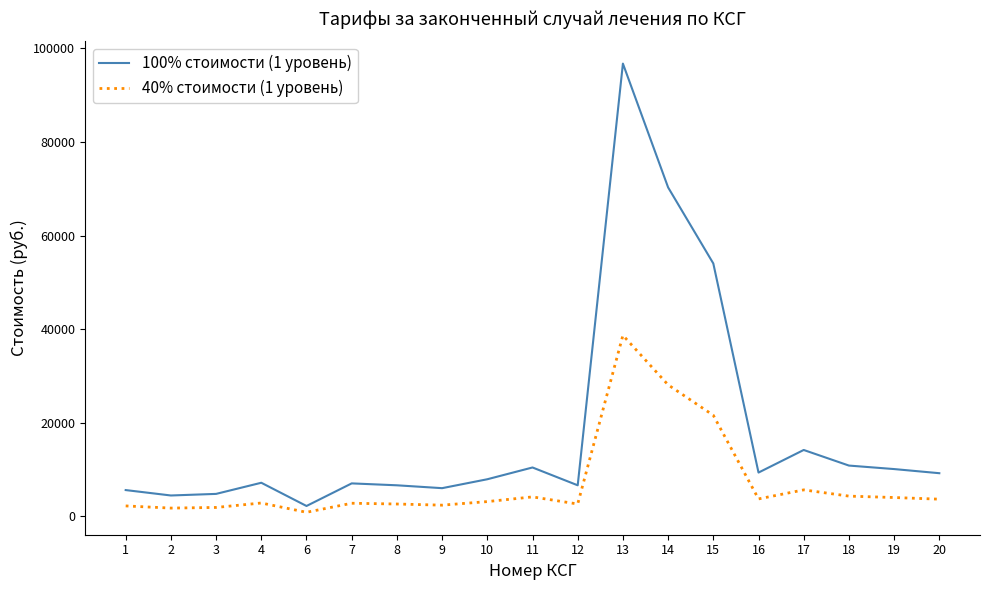

Is the value of 100% стоимости (1 уровень) at 4 greater than the value of 40% стоимости (1 уровень) at 12?

Yes